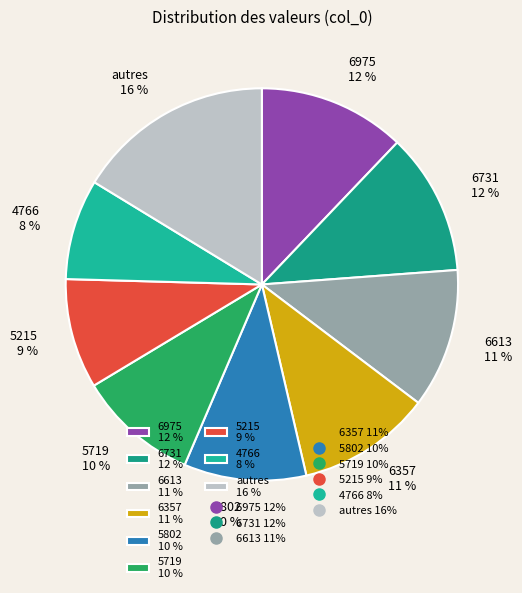

Combined, do 4766 8 % and 6613 11 % account for over 50%?

No